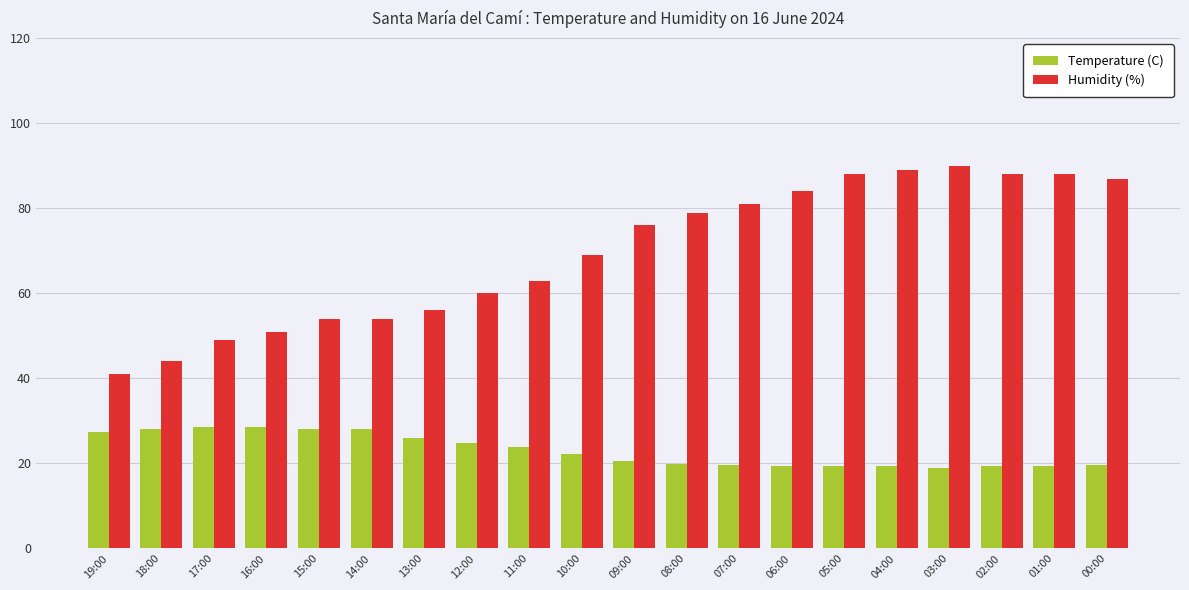

What is the difference between the Temperature (C) values at 06:00 and 16:00?

9.0